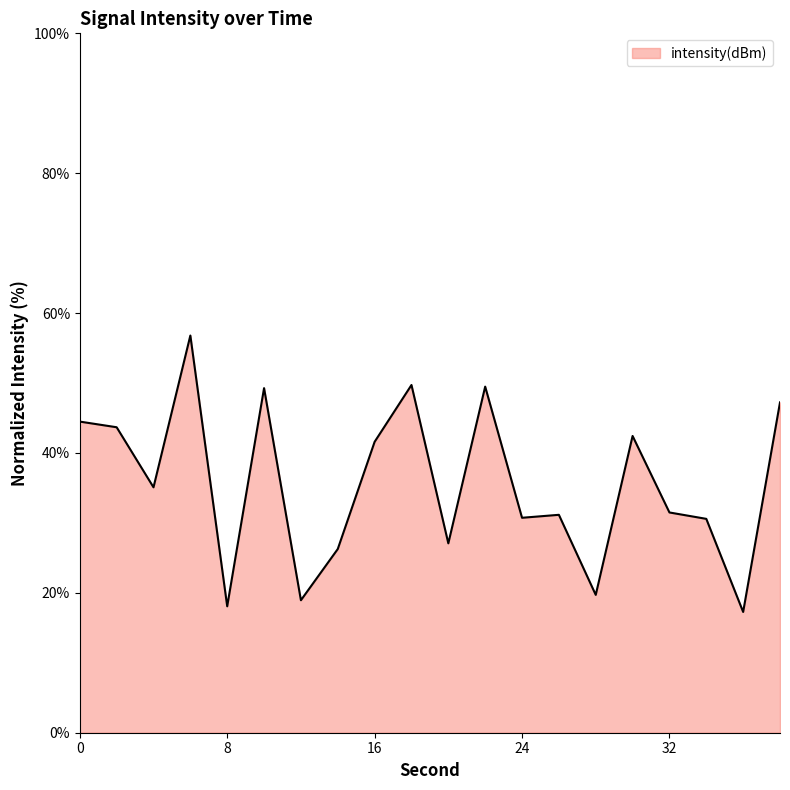

What is the greatest value displayed?

56.8